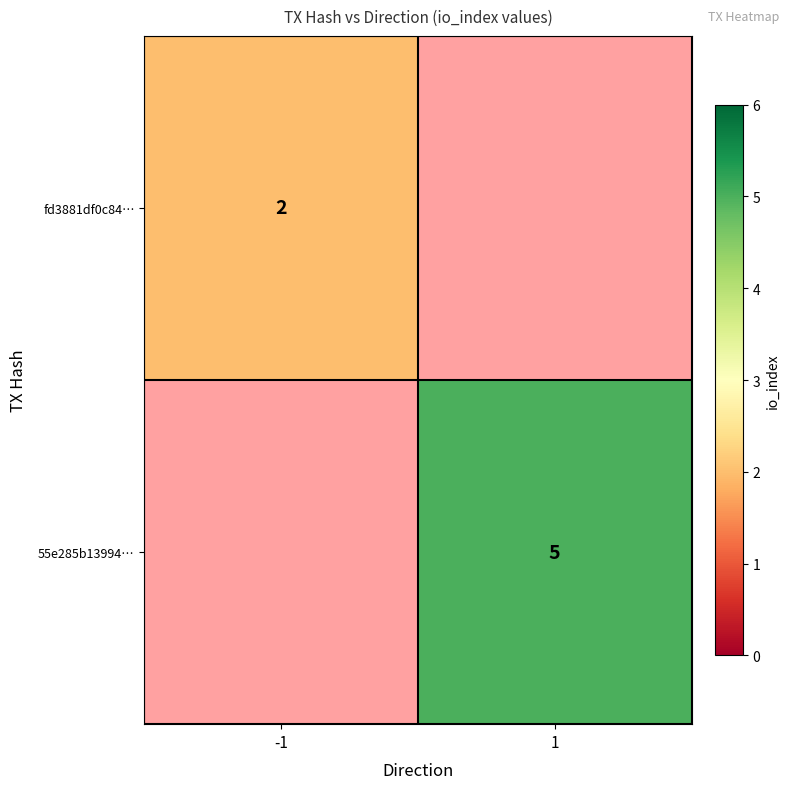

Is it true that fd3881df0c84… equals 1 at -1?

False